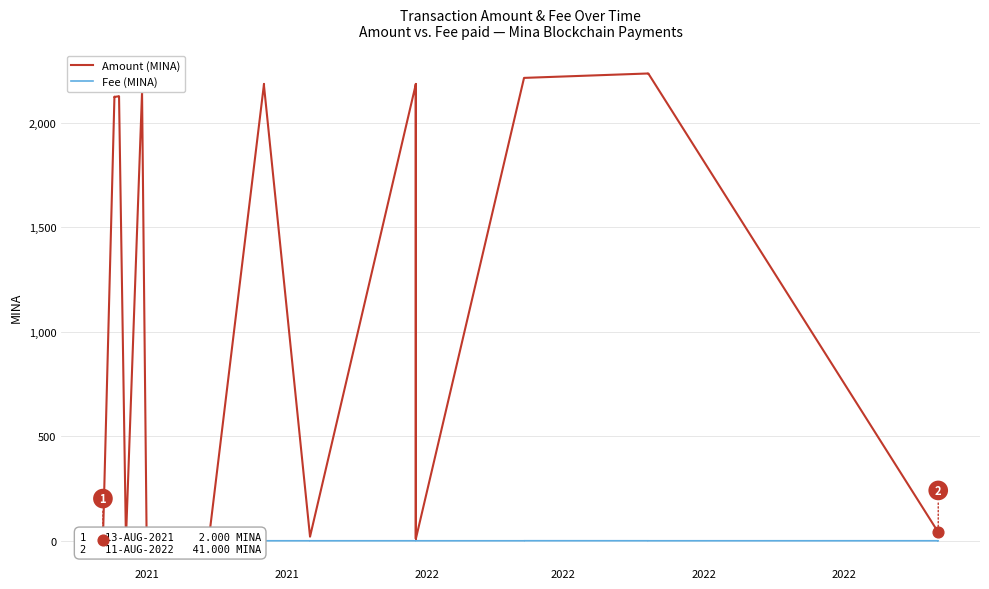

Which series contains the highest Y value?

Amount (MINA)